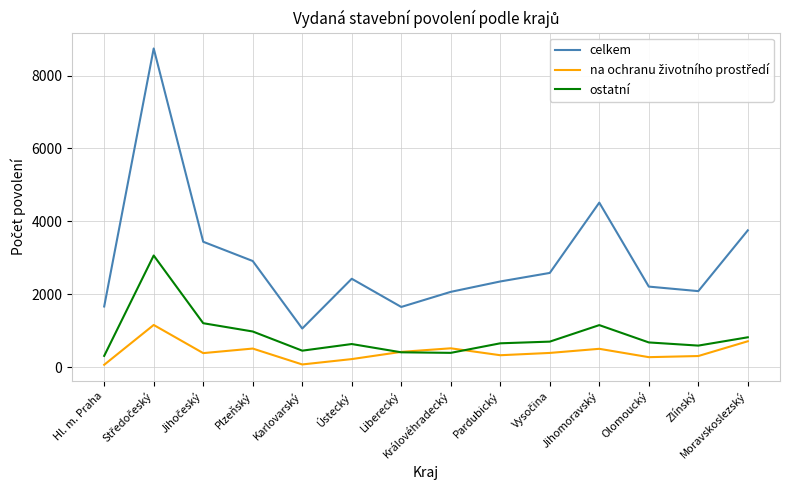

True or false: celkem has more than 2 interior local peaks.

True